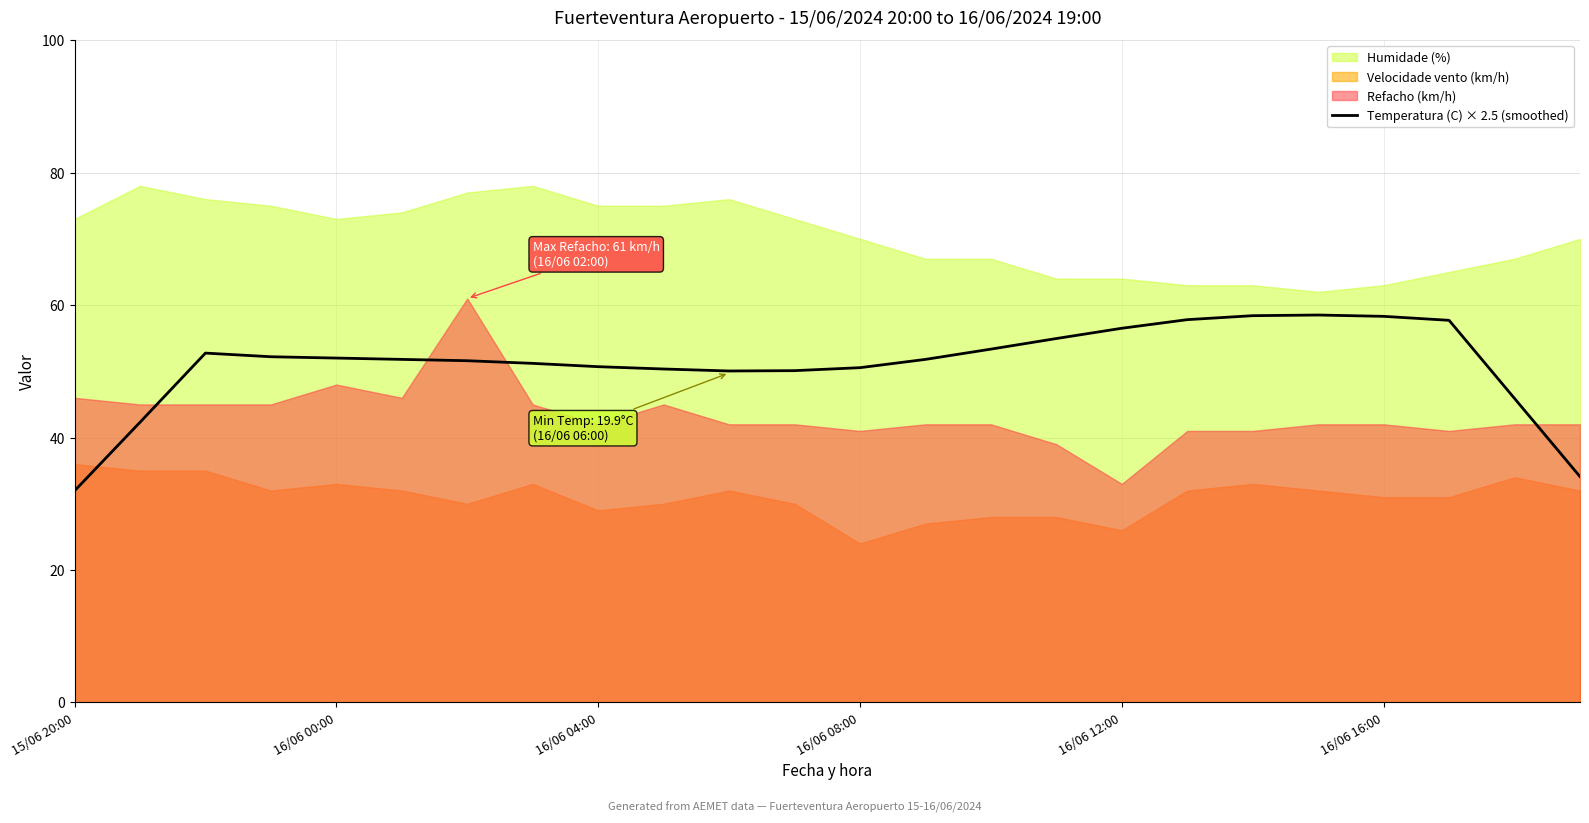

Which category has the lowest value in the Temperatura (C) × 2.5 (smoothed) series?

15/06 20:00